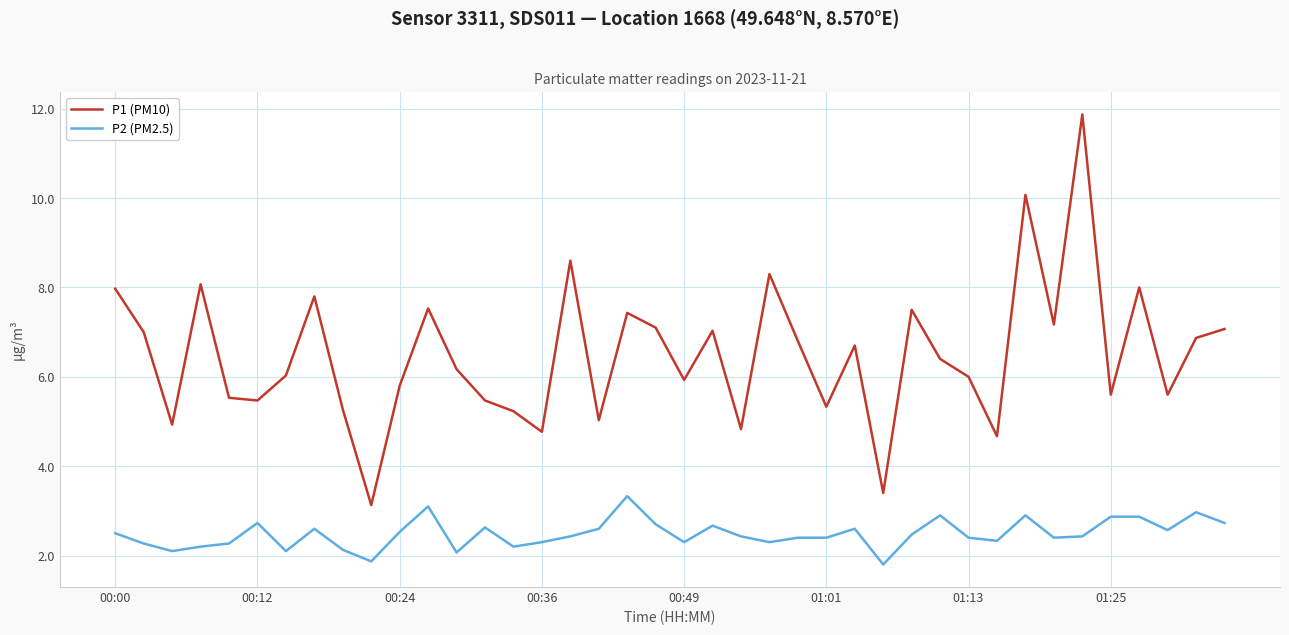

True or false: P2 (PM2.5) has more than 1 interior local peaks.

True